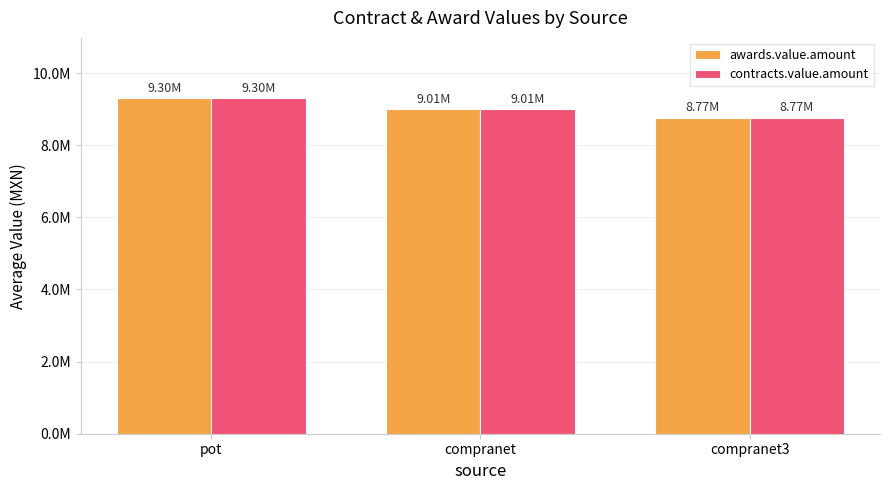

Reading left to right, extract all data points from this chart.

awards.value.amount: pot=9302358.8	compranet=9008747.4	compranet3=8767762.2
contracts.value.amount: pot=9302358.8	compranet=9008747.4	compranet3=8767762.2